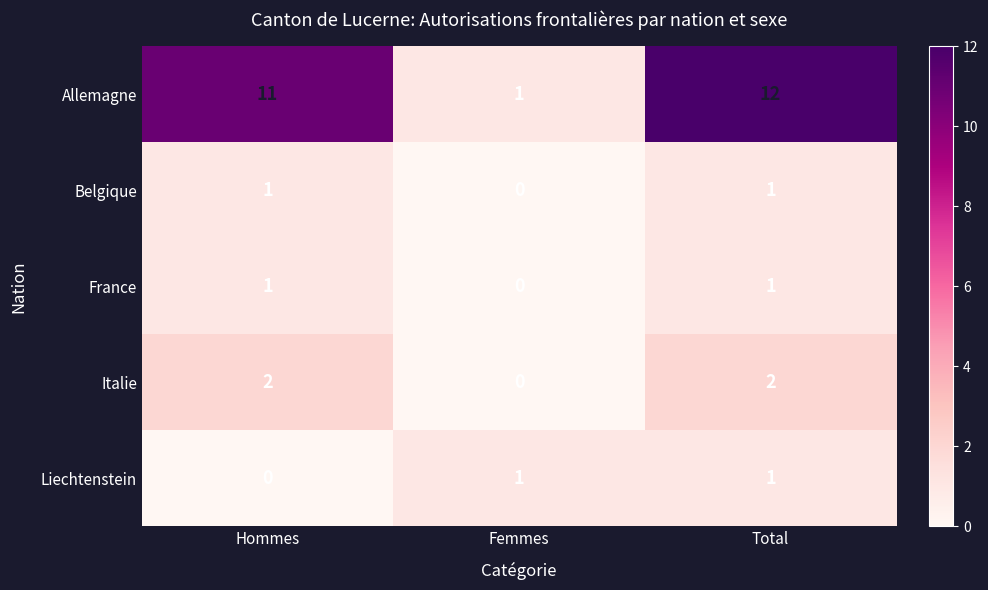

Which series has the widest spread of values?

Allemagne